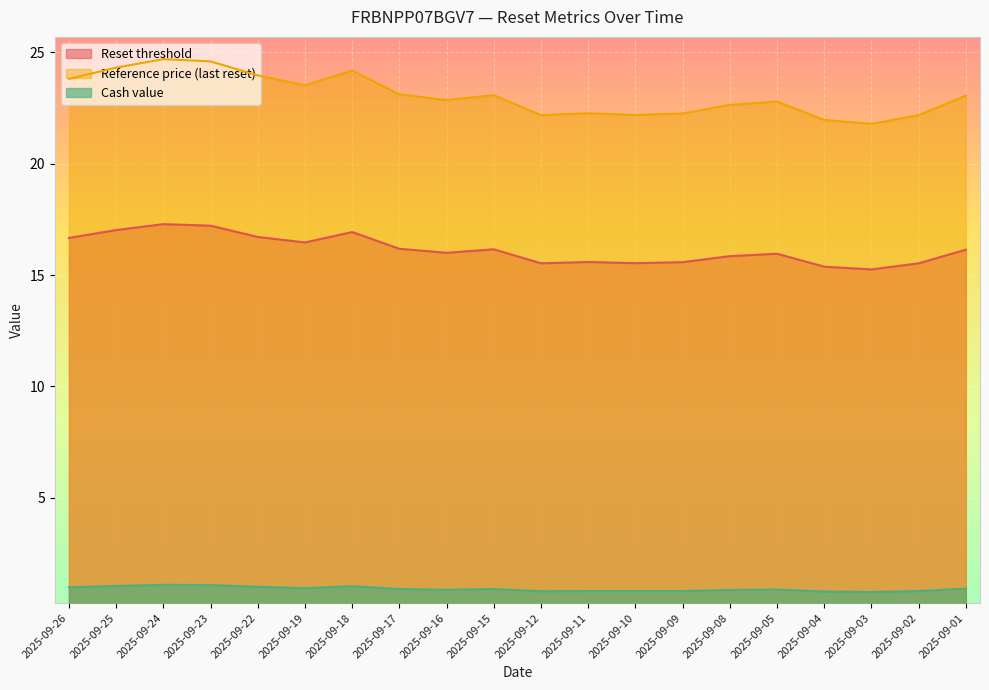

True or false: Cash value and Reset threshold intersect in this chart.

False